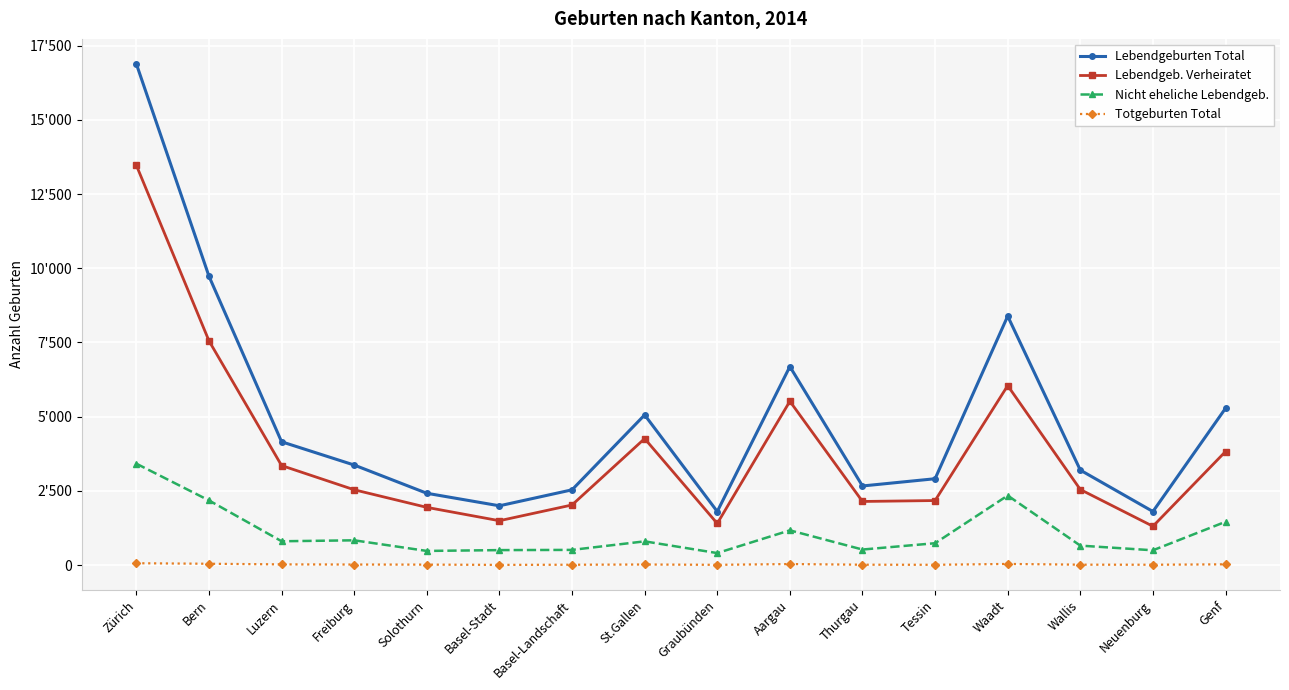

What are all the series names shown in the legend?

Lebendgeburten Total, Lebendgeb. Verheiratet, Nicht eheliche Lebendgeb., Totgeburten Total